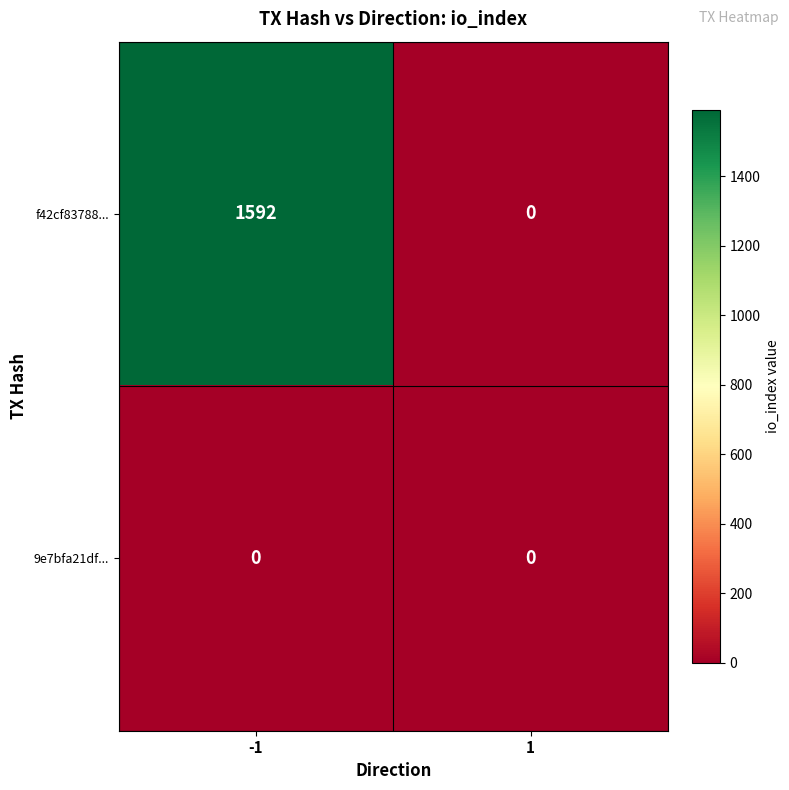

Reading right to left, what are all the values shown in this chart?

f42cf83788...: 1=0	-1=1592
9e7bfa21df...: 1=0	-1=0